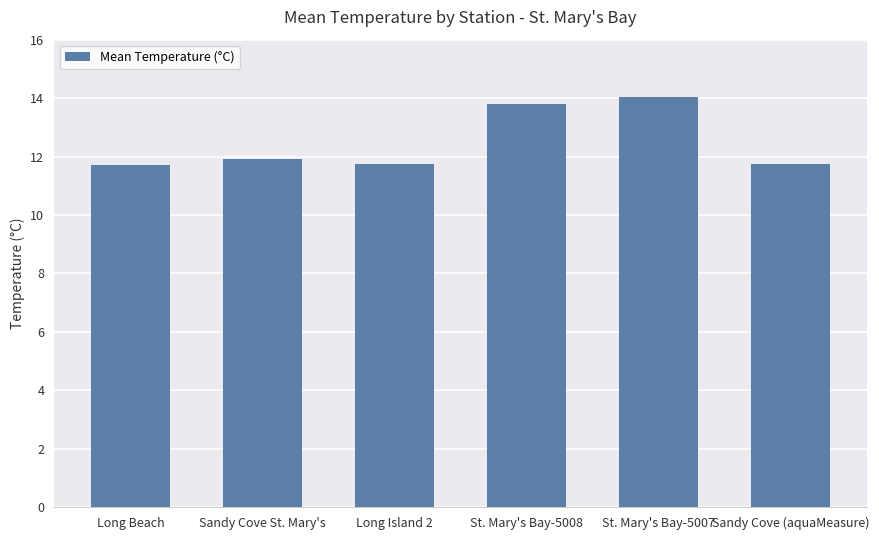

Are the bars grouped side by side (vs. stacked)?

No